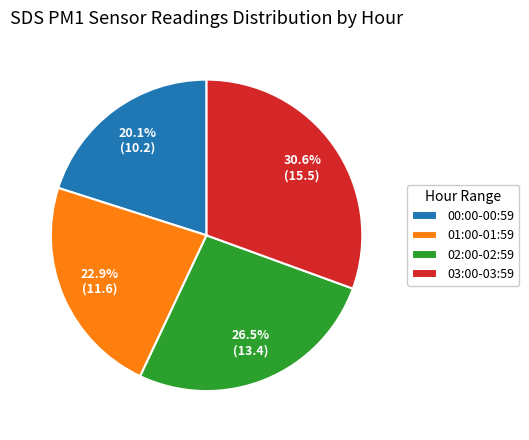

Between 00:00-00:59 and 03:00-03:59, which is larger?

03:00-03:59